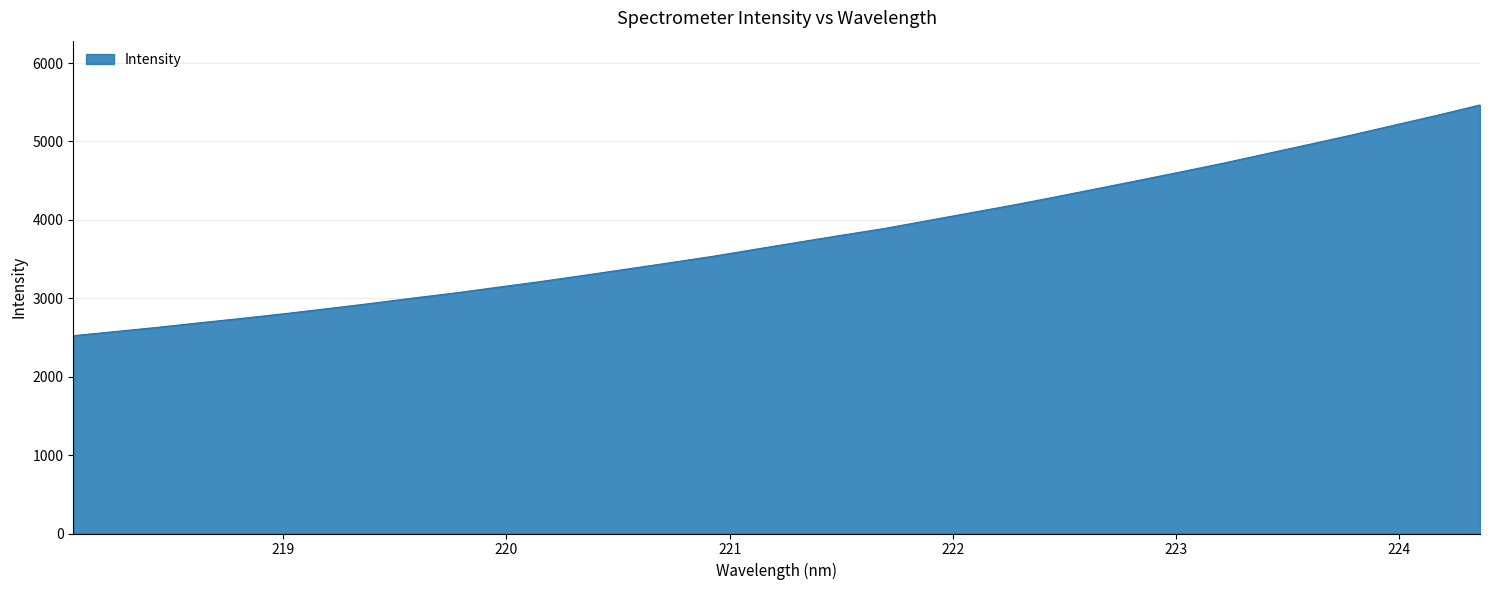

What is the difference between the maximum and minimum values?

2942.8